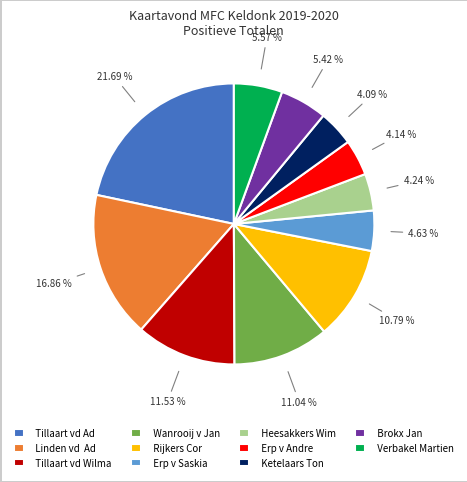

Approximately how many times larger is the value at Brokx Jan compared to Wanrooij v Jan?

0.5